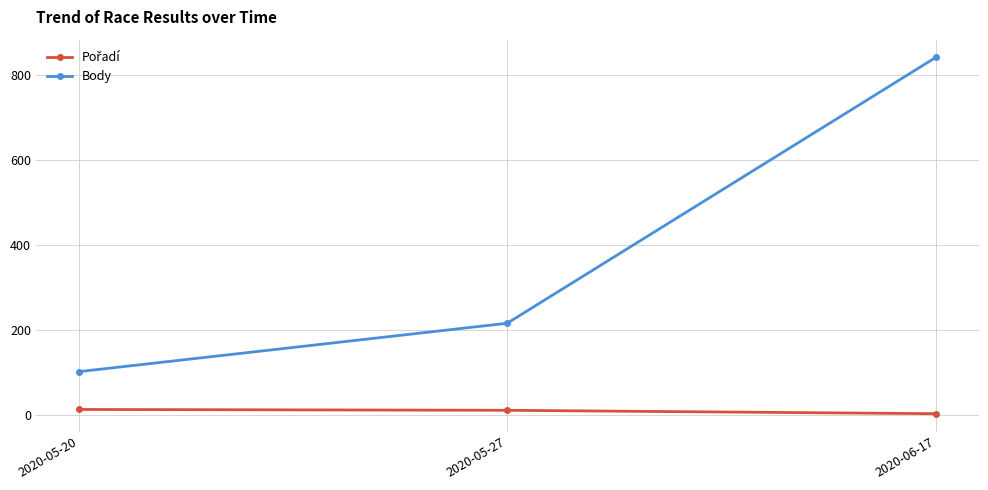

Rank the categories by Body value from lowest to highest.

2020-05-20, 2020-05-27, 2020-06-17